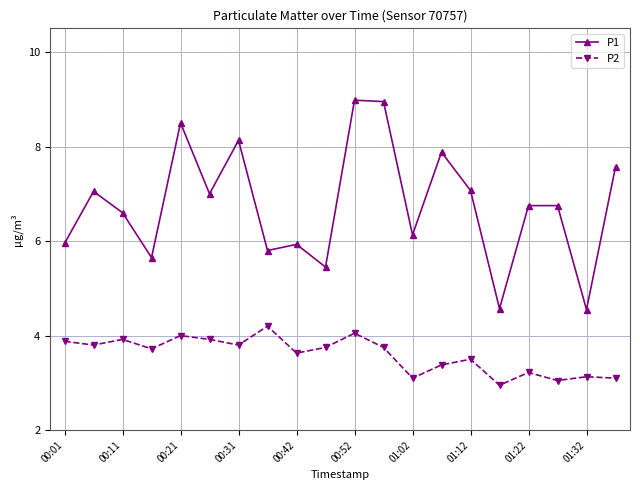

Rank the series by their maximum value, from lowest to highest.

P2, P1